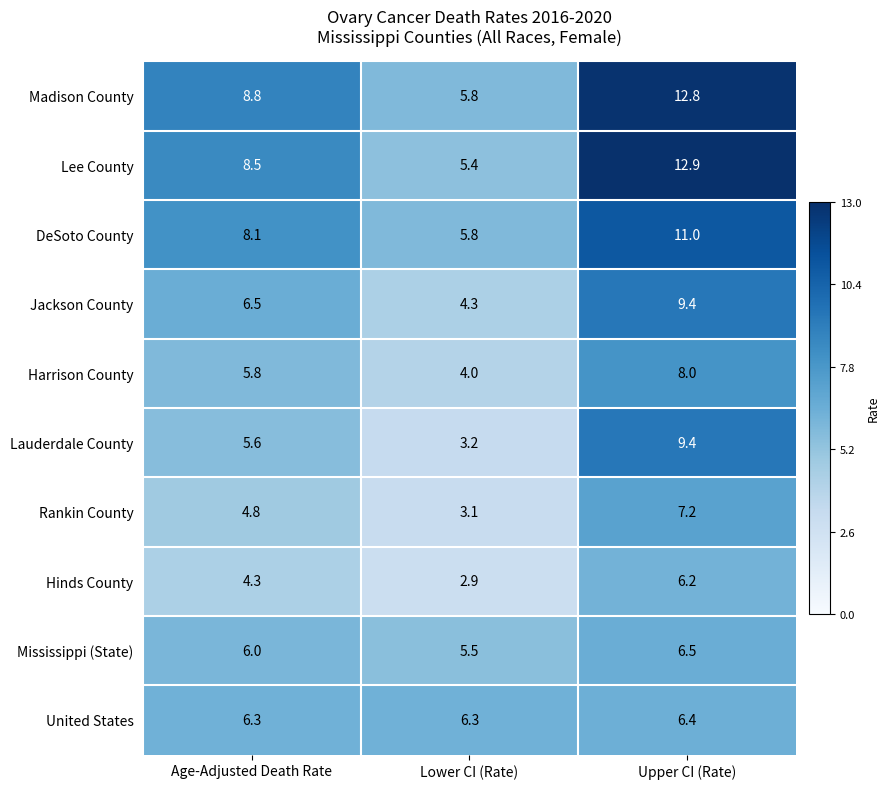

Reading left to right, list all the values displayed in this chart.

Madison County: Age-Adjusted Death Rate=8.8	Lower CI (Rate)=5.8	Upper CI (Rate)=12.8
Lee County: Age-Adjusted Death Rate=8.5	Lower CI (Rate)=5.4	Upper CI (Rate)=12.9
DeSoto County: Age-Adjusted Death Rate=8.1	Lower CI (Rate)=5.8	Upper CI (Rate)=11.0
Jackson County: Age-Adjusted Death Rate=6.5	Lower CI (Rate)=4.3	Upper CI (Rate)=9.4
Harrison County: Age-Adjusted Death Rate=5.8	Lower CI (Rate)=4.0	Upper CI (Rate)=8.0
Lauderdale County: Age-Adjusted Death Rate=5.6	Lower CI (Rate)=3.2	Upper CI (Rate)=9.4
Rankin County: Age-Adjusted Death Rate=4.8	Lower CI (Rate)=3.1	Upper CI (Rate)=7.2
Hinds County: Age-Adjusted Death Rate=4.3	Lower CI (Rate)=2.9	Upper CI (Rate)=6.2
Mississippi (State): Age-Adjusted Death Rate=6.0	Lower CI (Rate)=5.5	Upper CI (Rate)=6.5
United States: Age-Adjusted Death Rate=6.3	Lower CI (Rate)=6.3	Upper CI (Rate)=6.4